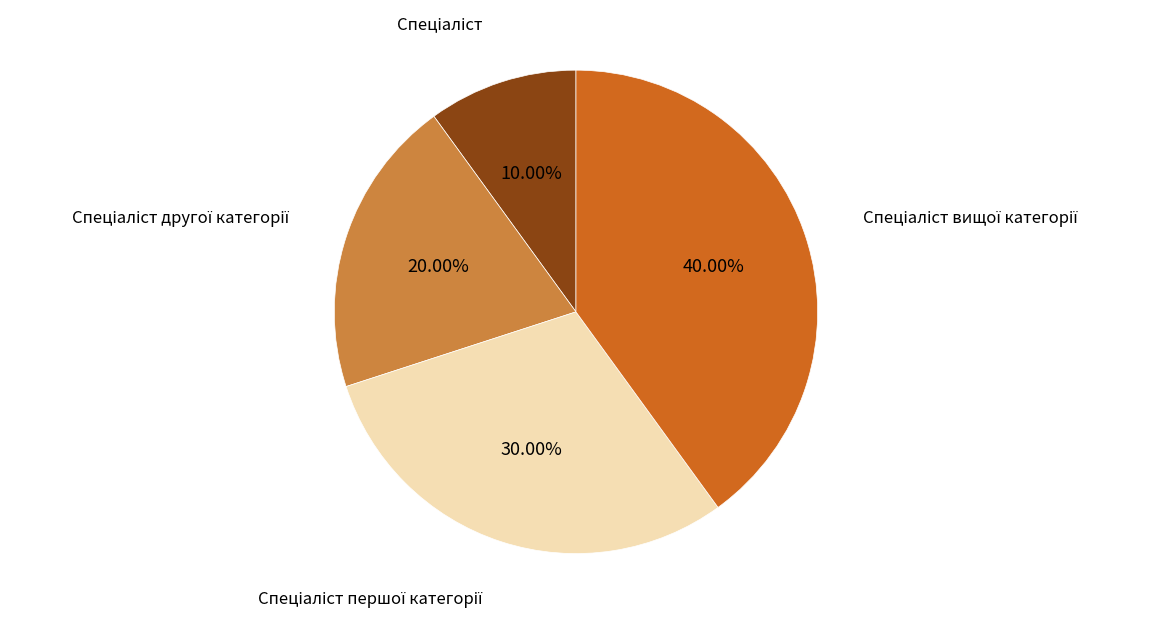

Is there any slice that represents more than half of the pie?

No